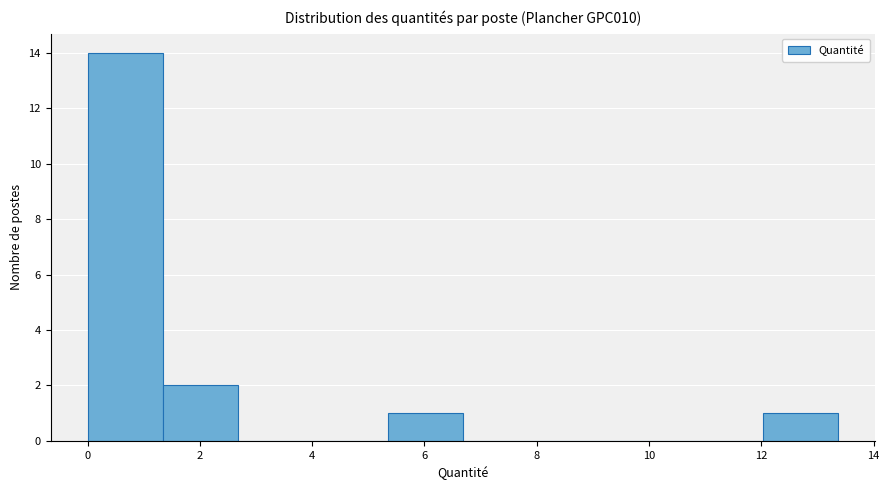

Which range on the x-axis has the tallest bar?

0.0 to 1.4